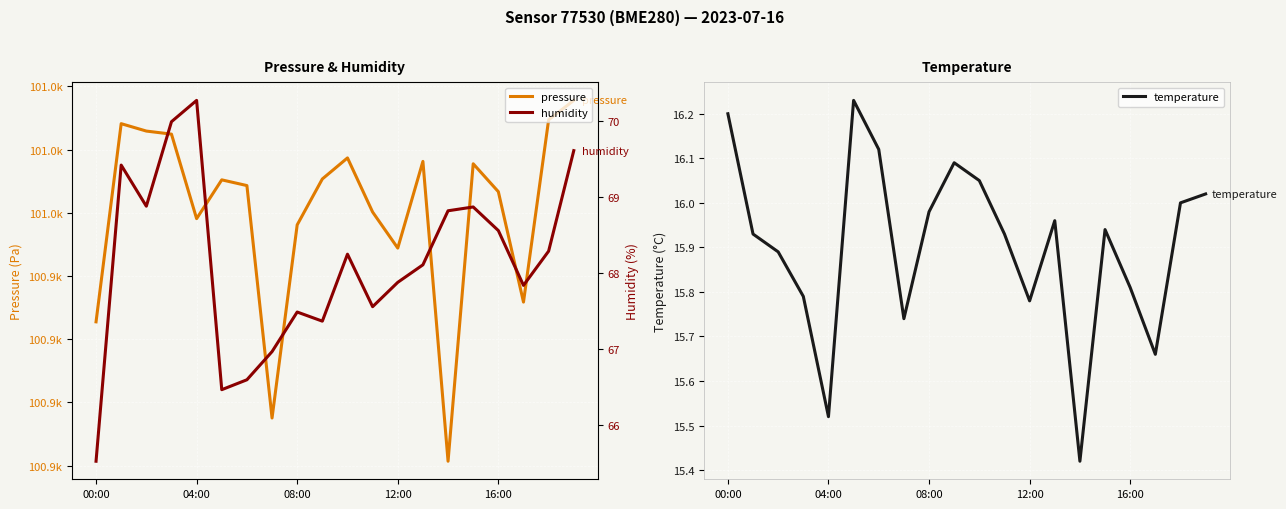

Rank the categories by pressure value from highest to lowest.

19, 18, 04:00, 08:00, 12:00, 10, 13, 15, 9, 5, 6, 16, 11, 16:00, 8, 12, 17, 00:00, 7, 14